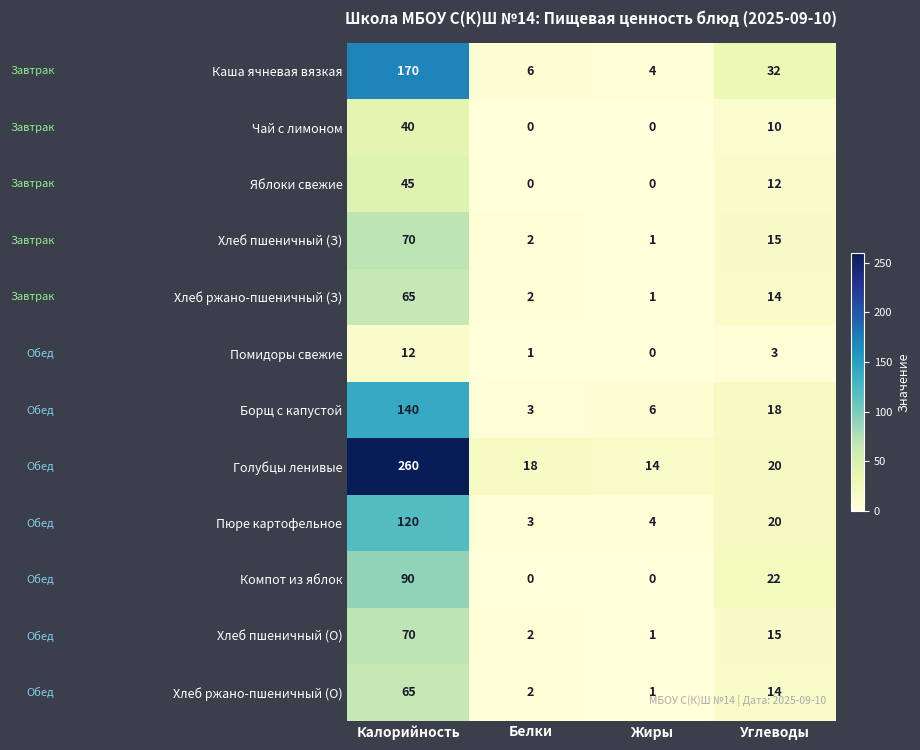

At which category does the chart reach its peak across all series?

Калорийность